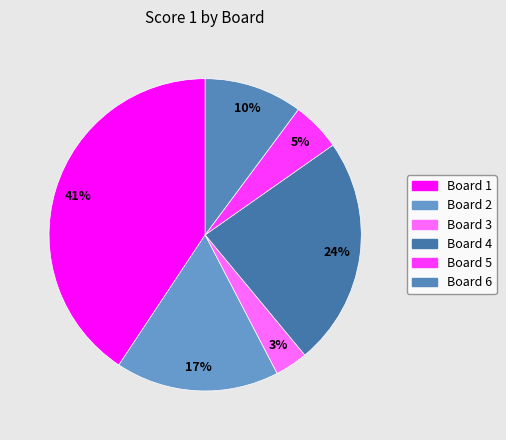

To the nearest percent, what percentage of the pie is Board 3?

3%